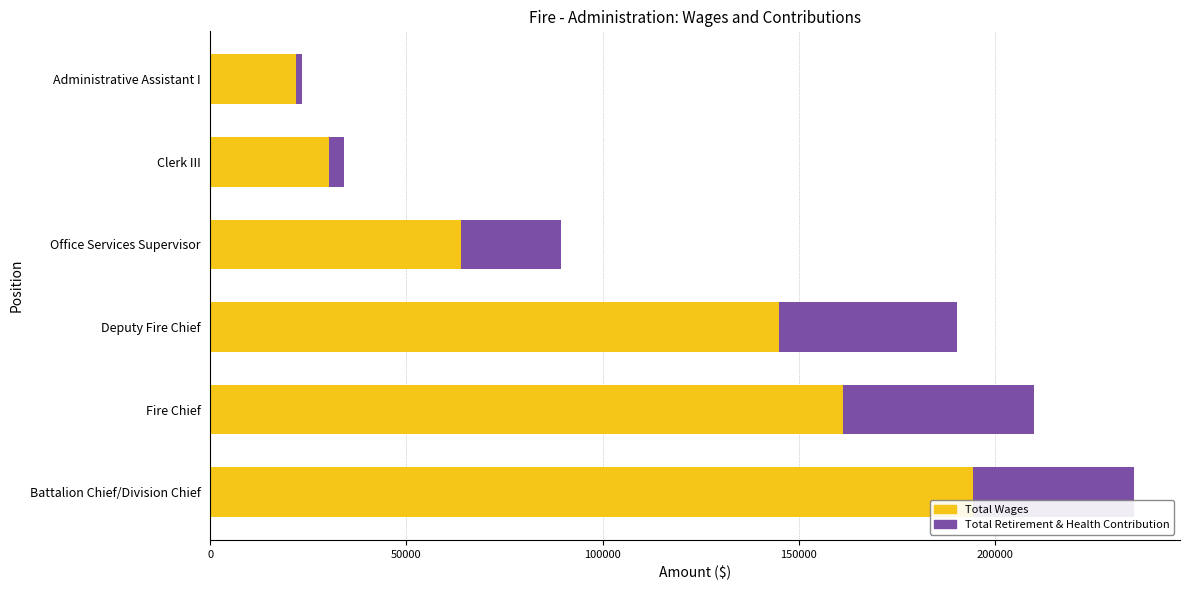

At which category is the sum across all series the highest?

Battalion Chief/Division Chief